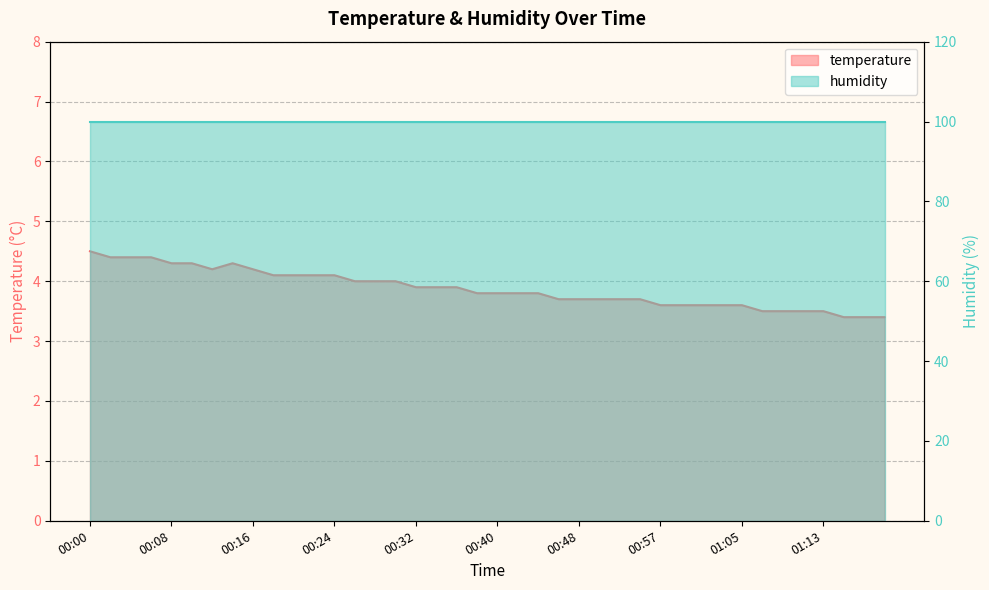

How many interior local peaks (higher than both neighbors) does the data have?

1